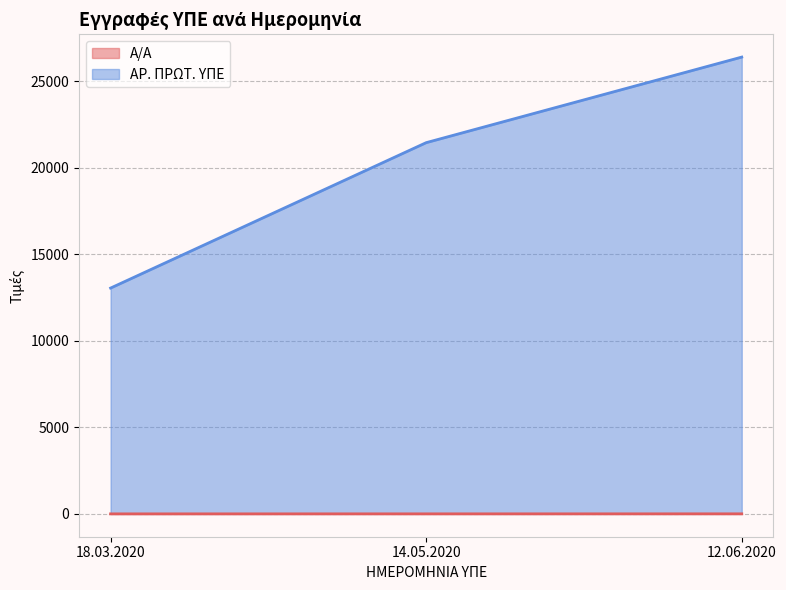

Count the ΑΡ. ΠΡΩΤ. ΥΠΕ values in the range 13045 to 26389.

3